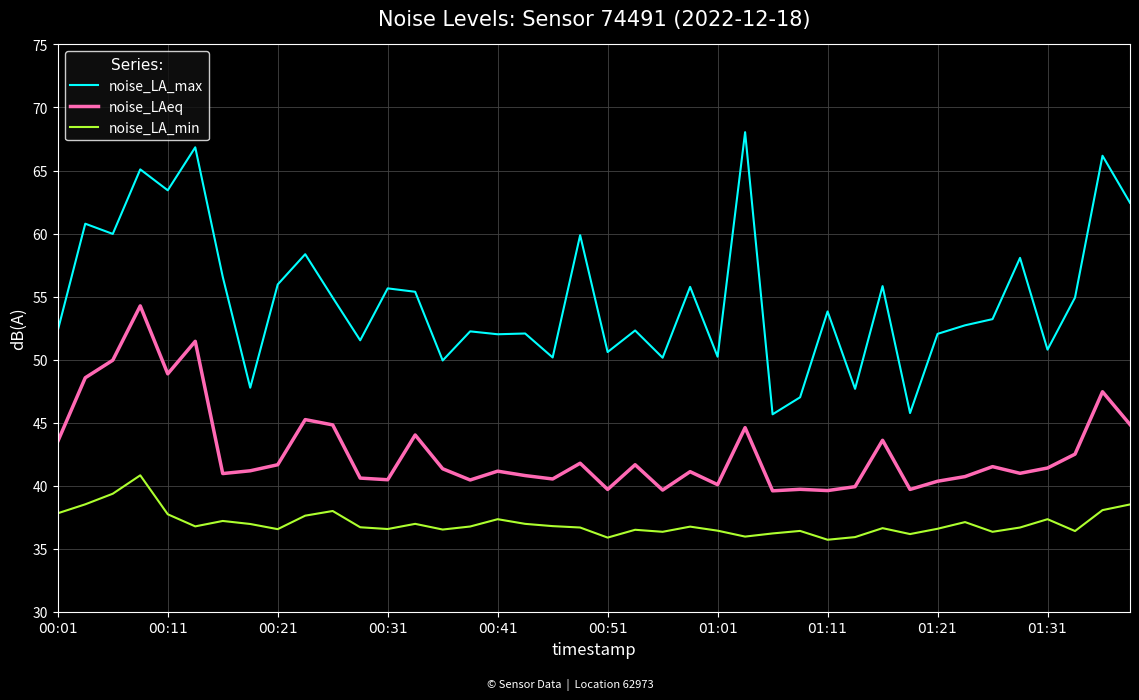

True or false: noise_LA_max and noise_LA_min intersect in this chart.

False